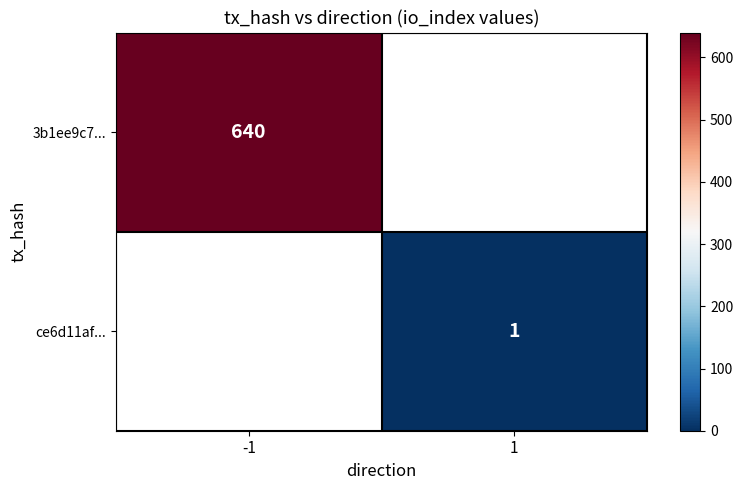

Count the number of data series in this chart.

2